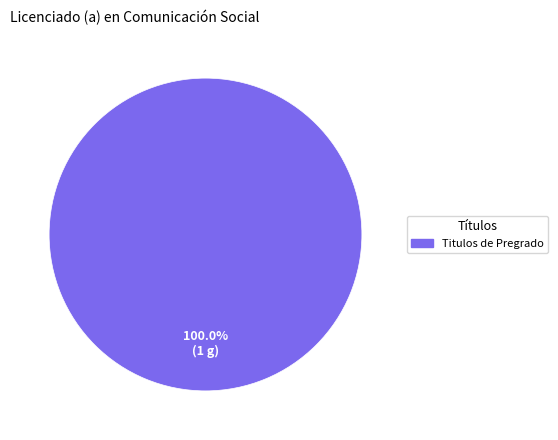

How many slices are in this pie chart?

1